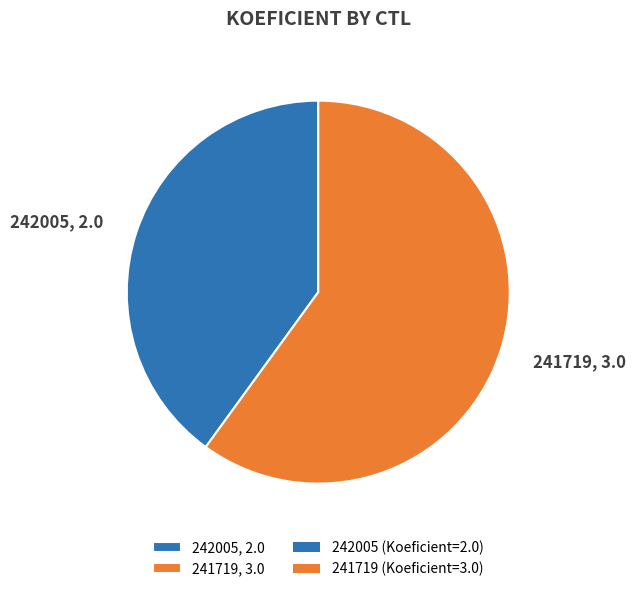

What is the largest slice in the pie chart?

241719